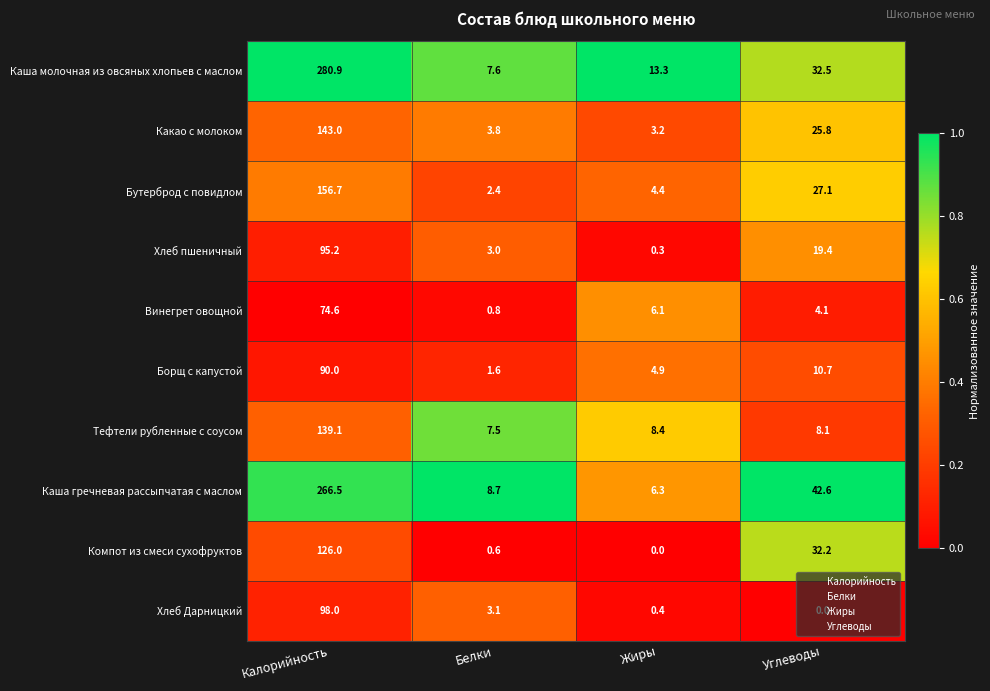

Is the value of Каша молочная из овсяных хлопьев с маслом at Калорийность greater than the value of Винегрет овощной at Белки?

Yes